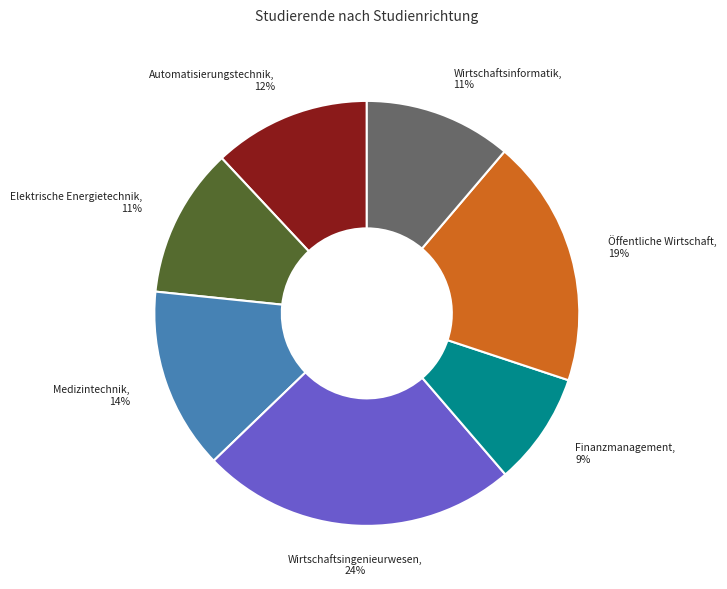

To the nearest percent, what is the average slice percentage?

14%